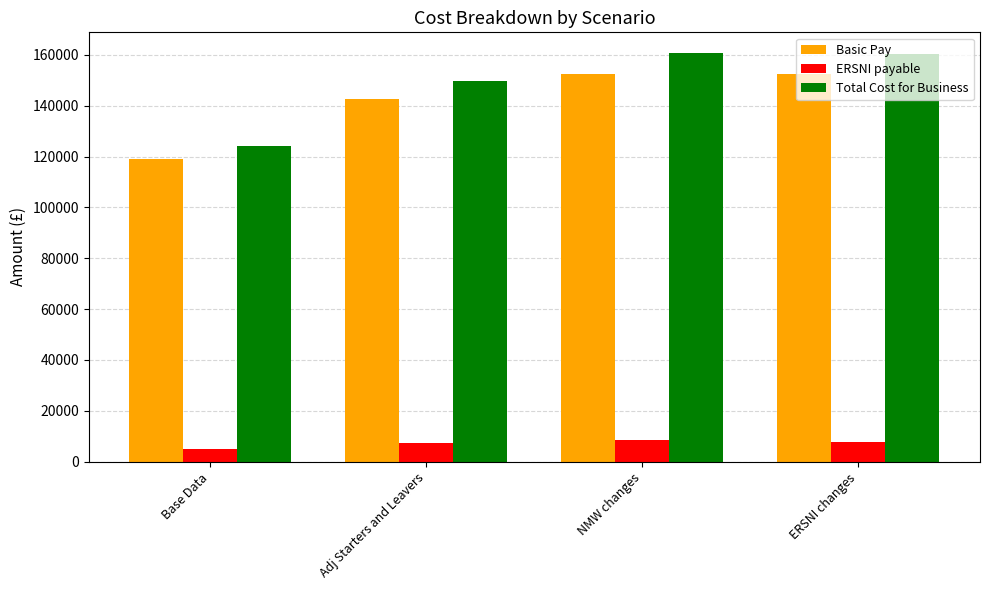

What are all the series names shown in the legend?

Basic Pay, ERSNI payable, Total Cost for Business